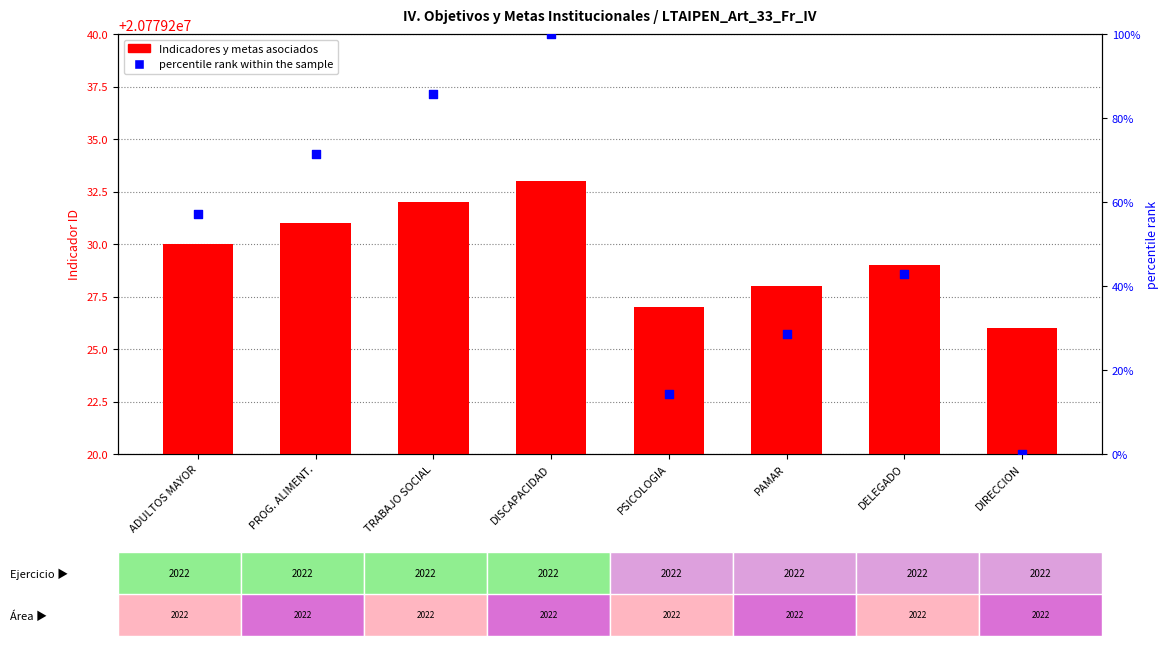

What are all the series names shown in the legend?

Indicadores y metas asociados, percentile rank within the sample